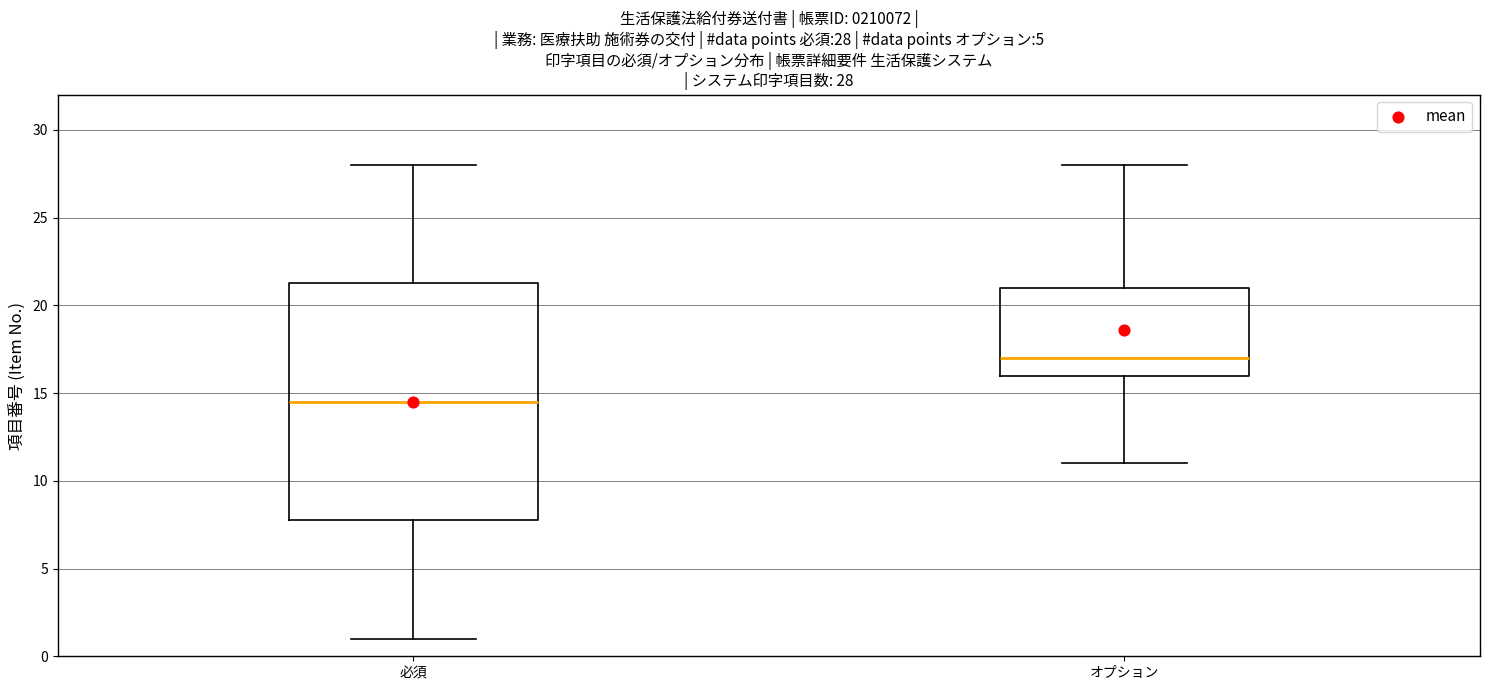

Comparing the boxes themselves (not the whiskers), which one is the tallest?

必須